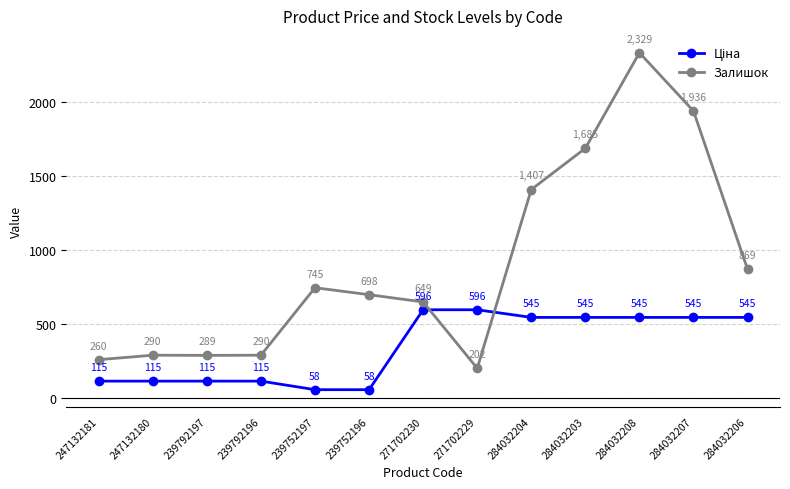

What value does the Залишок series have at 239752197?

745.0